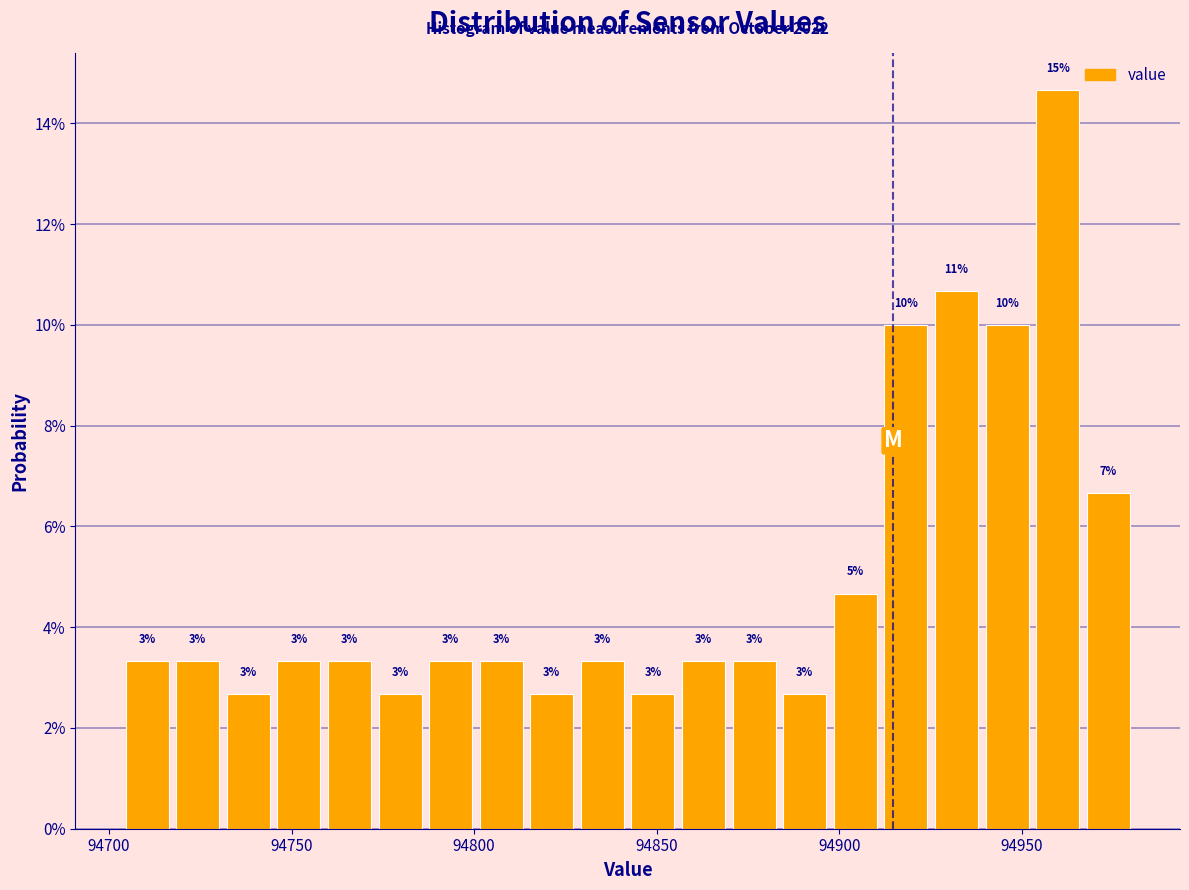

Around what value on the x-axis is the tallest bar? Give the approximate position of its centre, as read against the axis.

94960